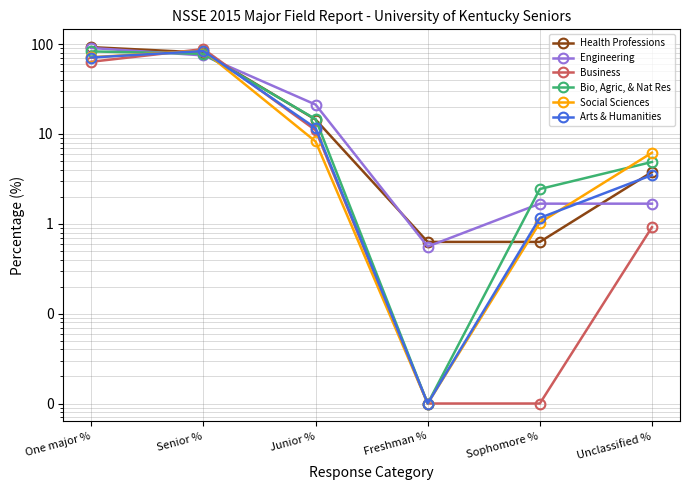

Which series has the widest spread of values?

Health Professions